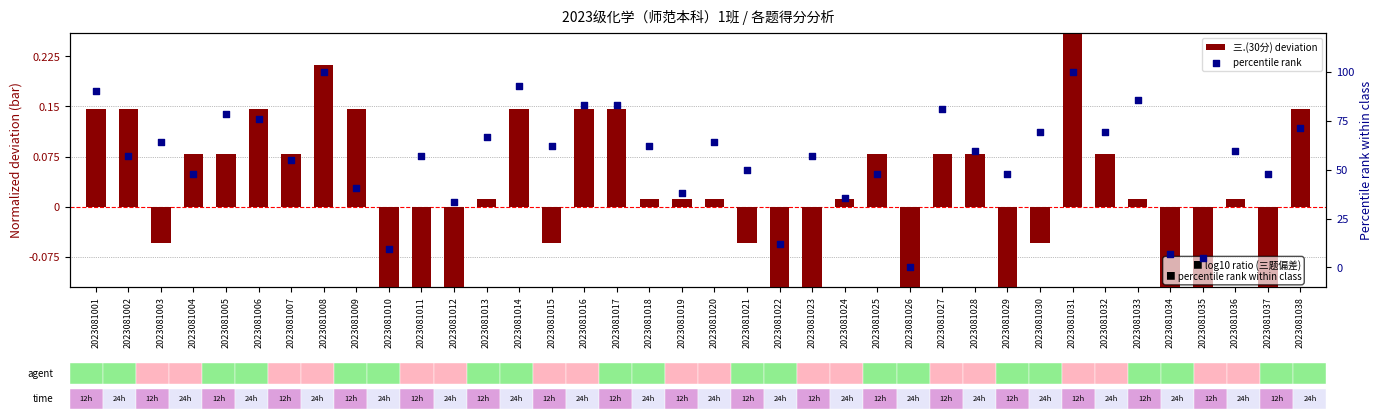

What are all the series names shown in the legend?

三.(30分) deviation, percentile rank